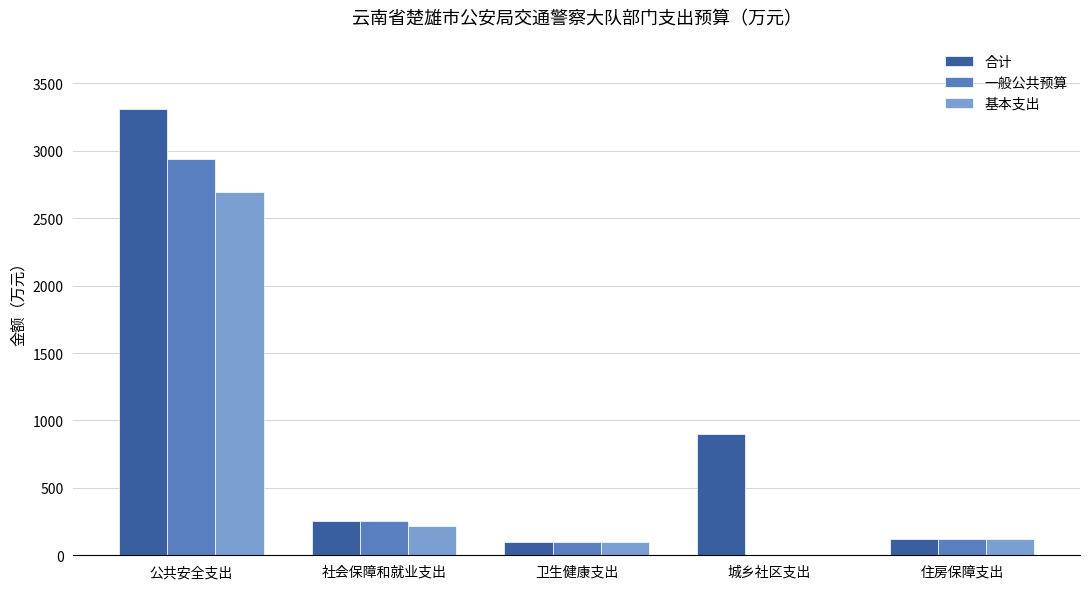

The 合计 series shows 371.6 at 社会保障和就业支出. True or false?

False